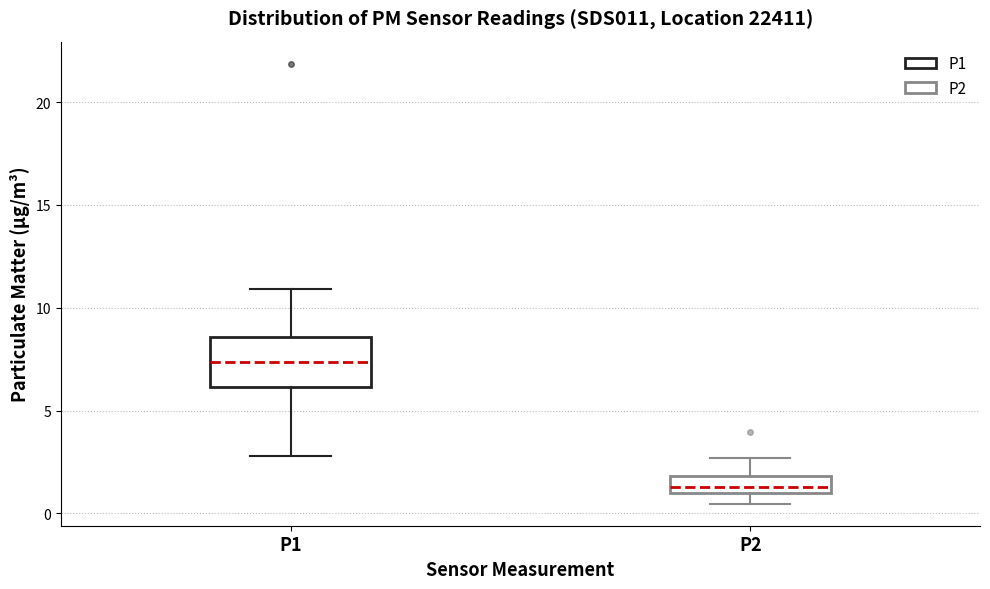

Which box has the highest median line?

P1